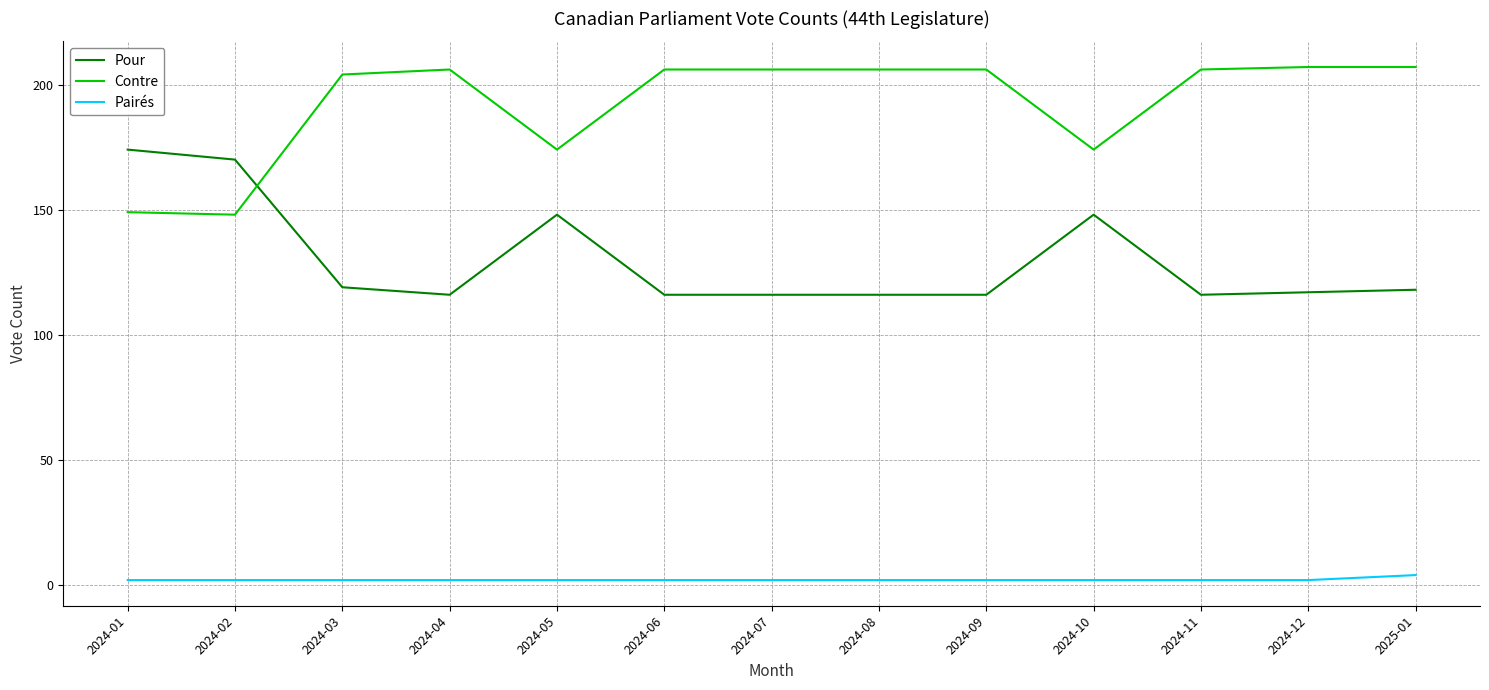

True or false: Pairés and Pour intersect in this chart.

False